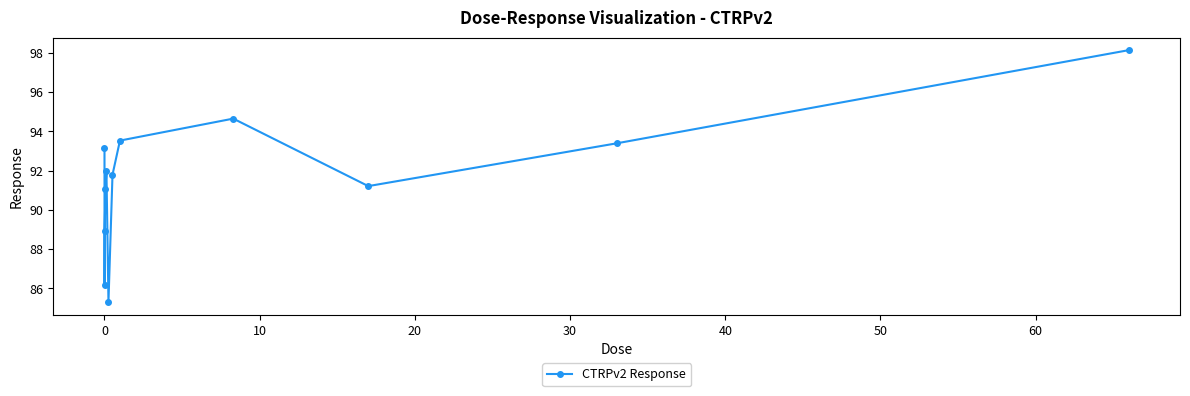

What is the value of the 5th point from the left?

92.0